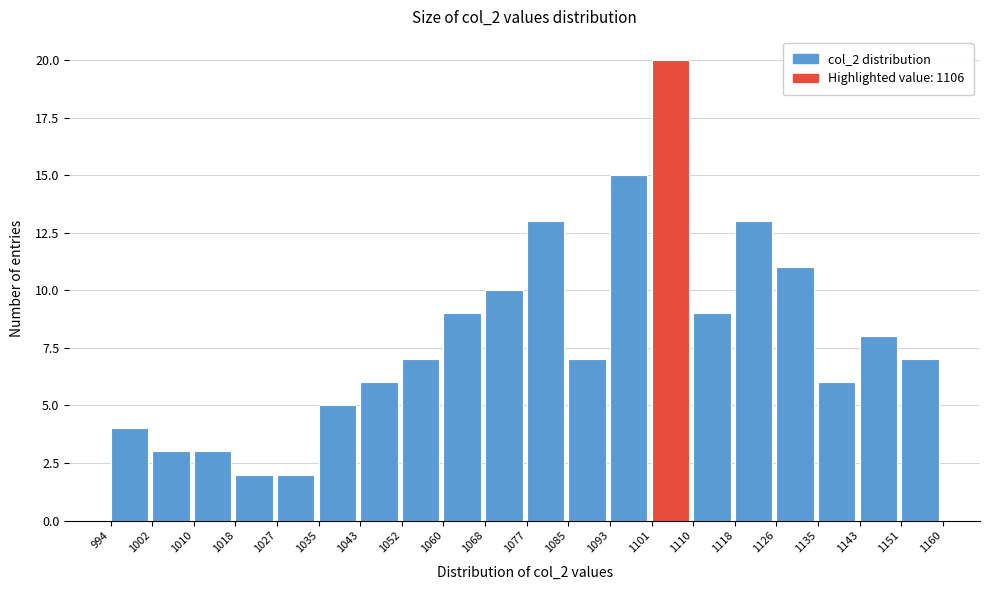

What is the height of the bar covering 1068 to 1077 on the x-axis? The values are not printed on the chart, so give them approximately, as read against the axis.

10